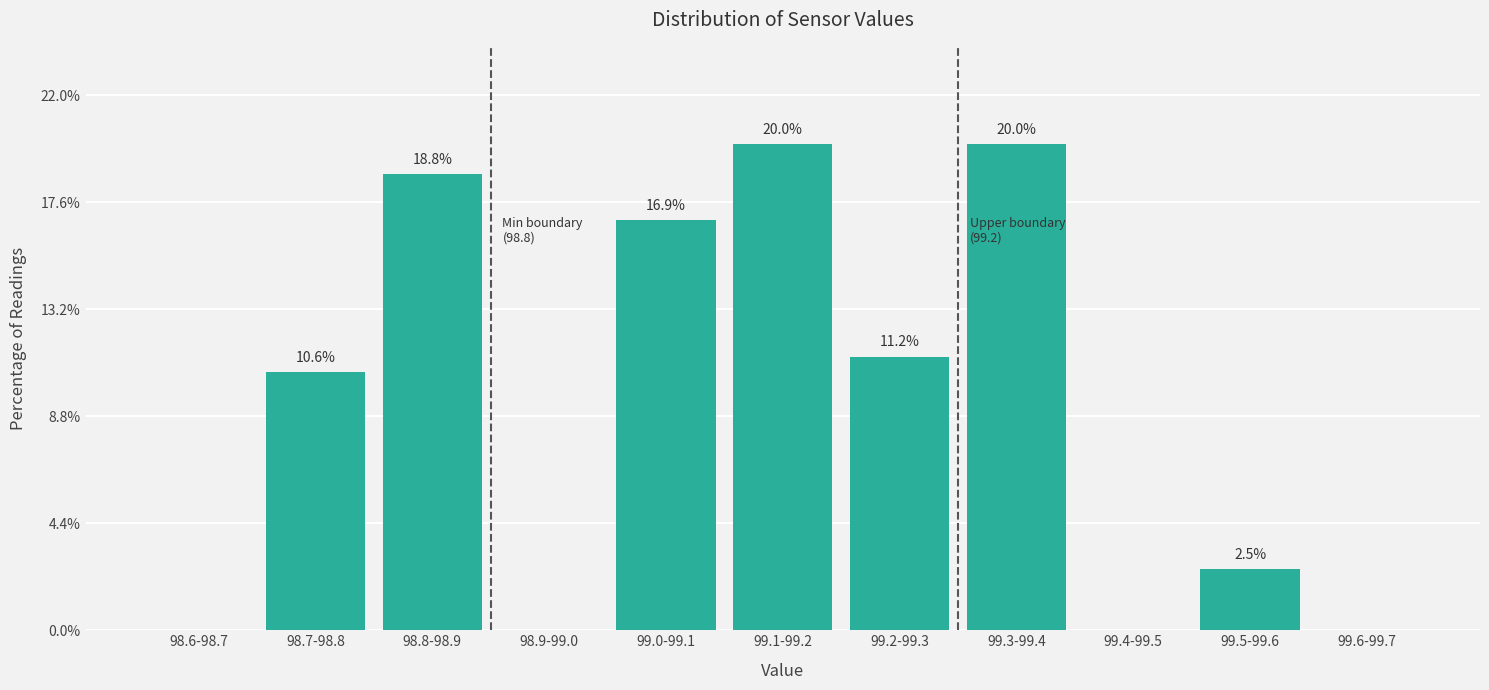

Which has a higher value, 98.8-98.9 or 98.6-98.7?

98.8-98.9